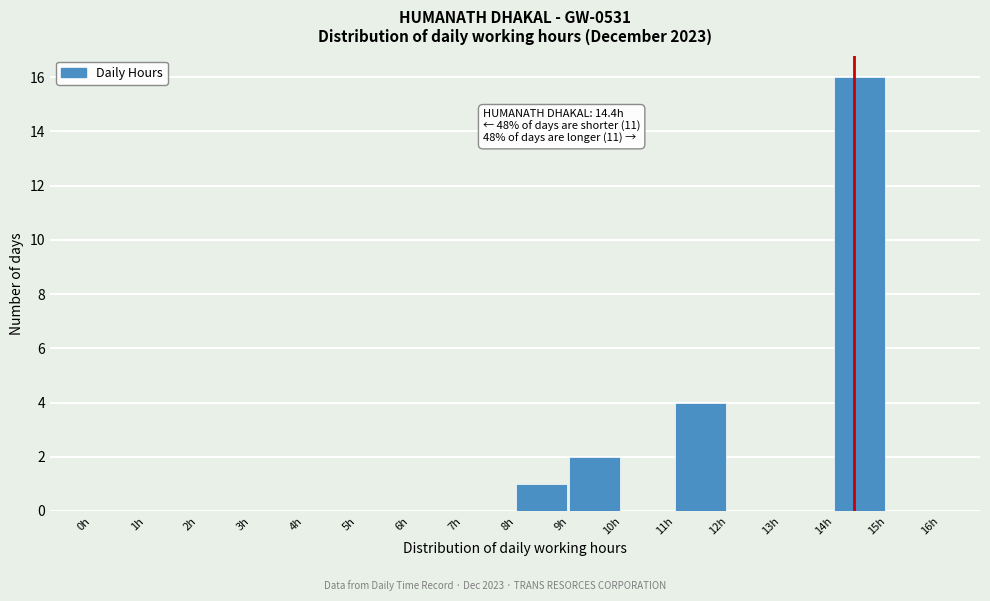

Which range on the x-axis has the tallest bar?

14 to 15